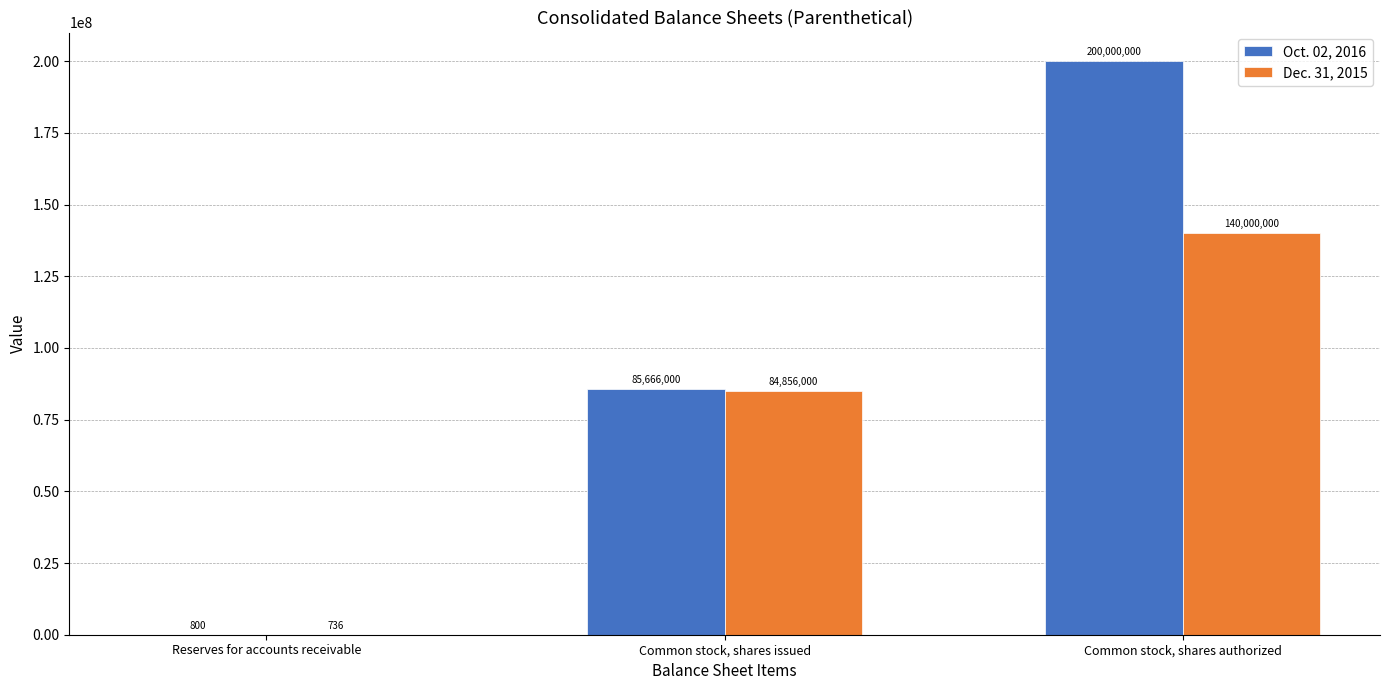

Reading right to left, list all the values displayed in this chart.

Oct. 02, 2016: 200000000	85666000	800
Dec. 31, 2015: 140000000	84856000	736